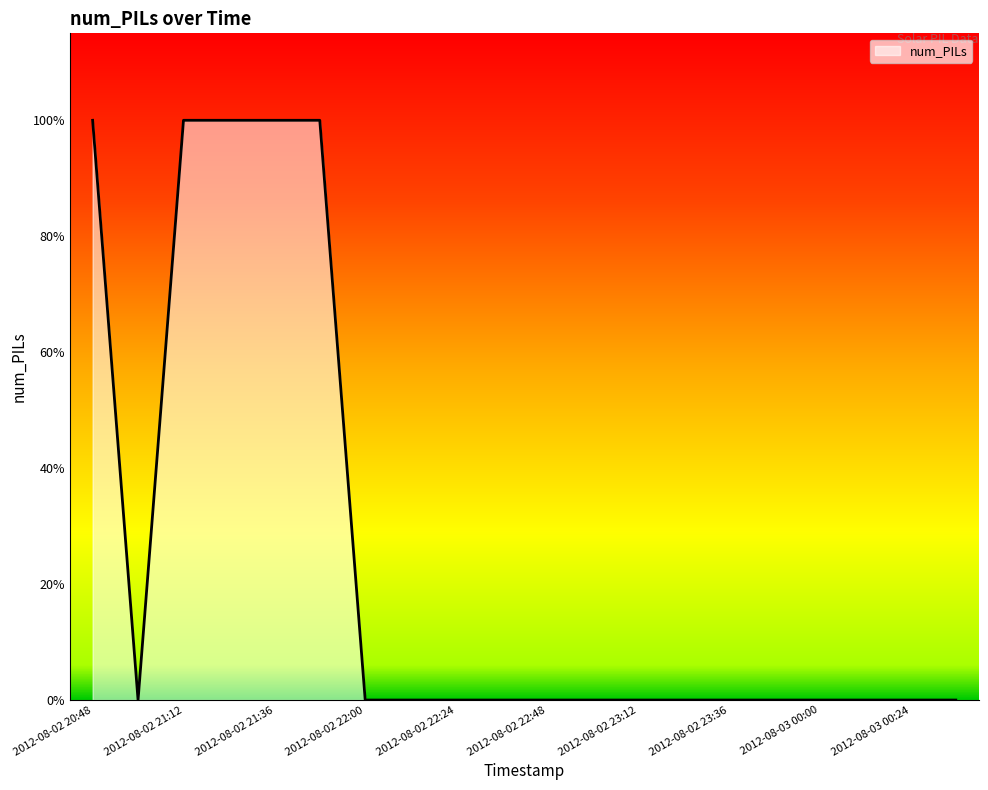

Does the chart have visible grid lines?

No